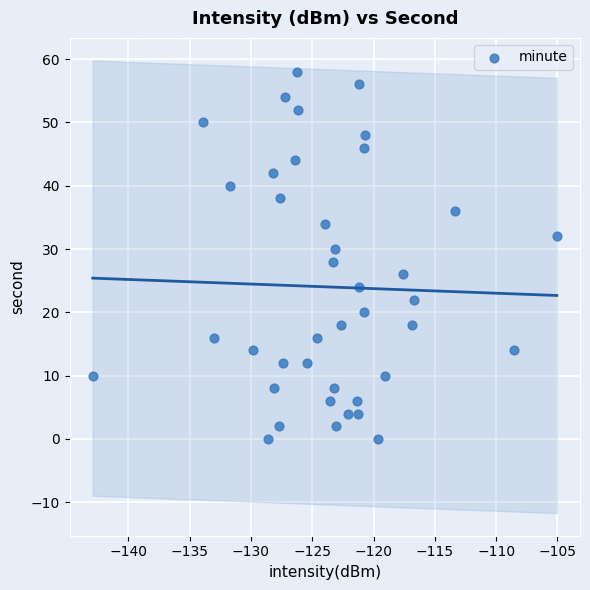

What is the range of Y values (max minus min)?

58